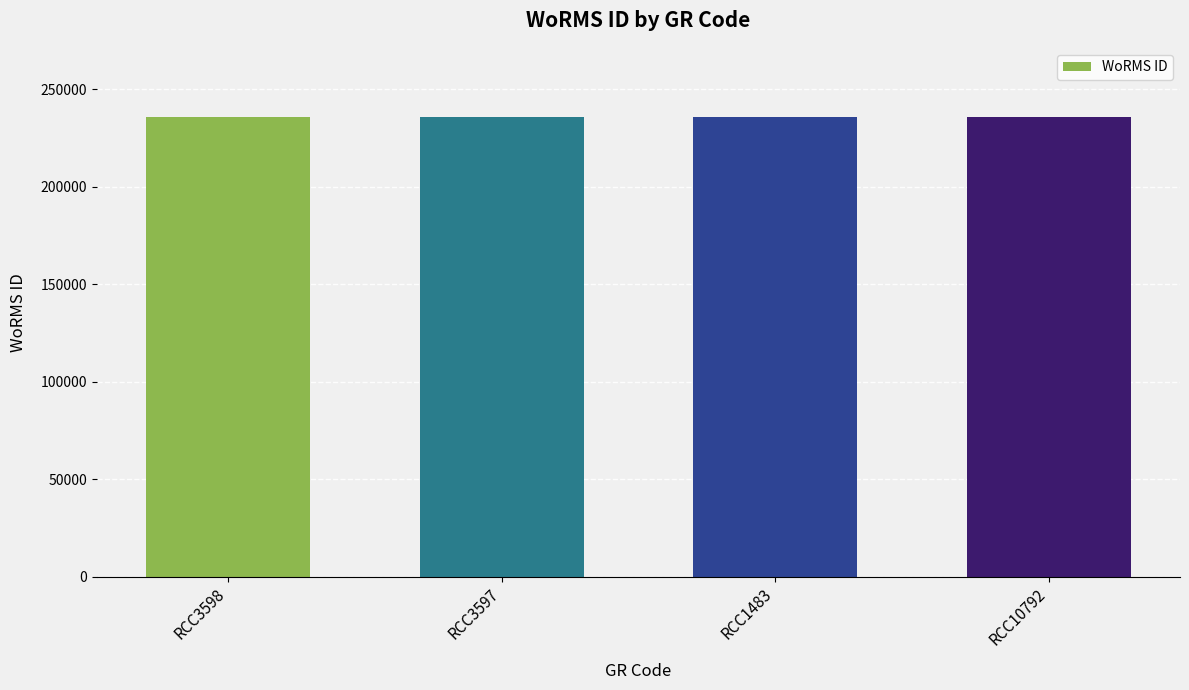

The value at RCC10792 is 103674. True or false?

False